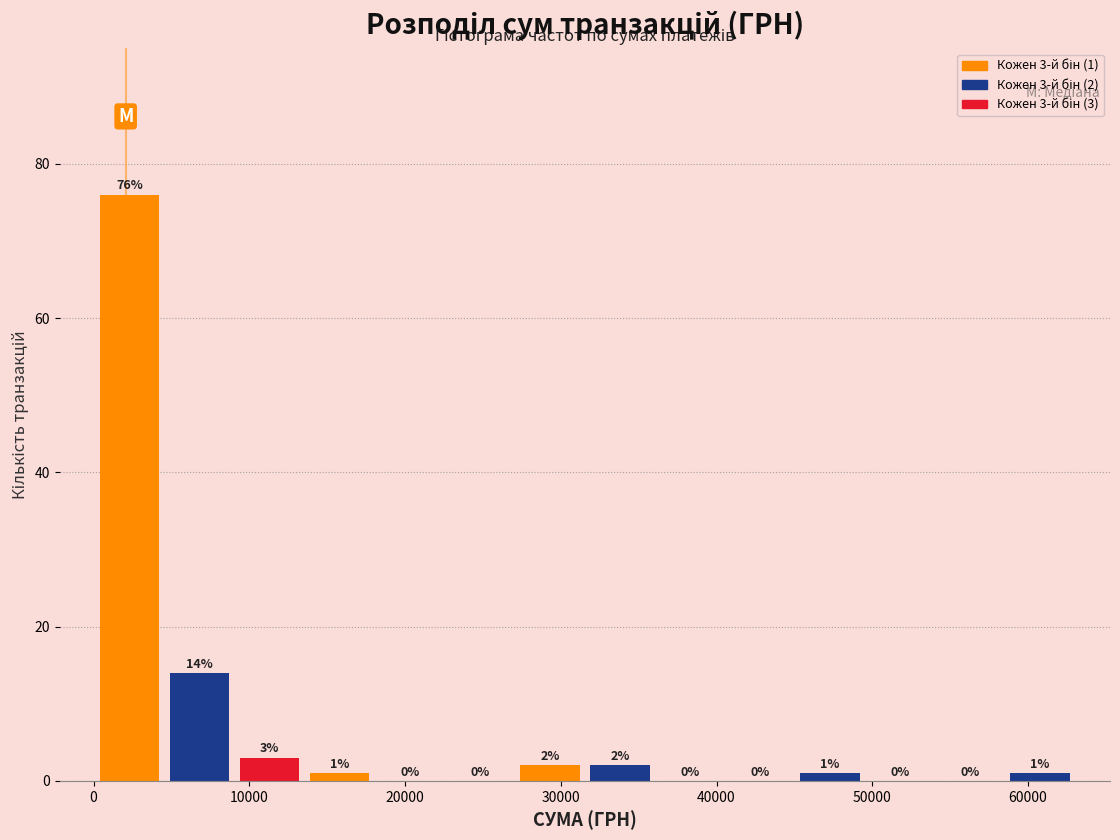

Over which range of the x-axis is the bar tallest?

0 to 5000